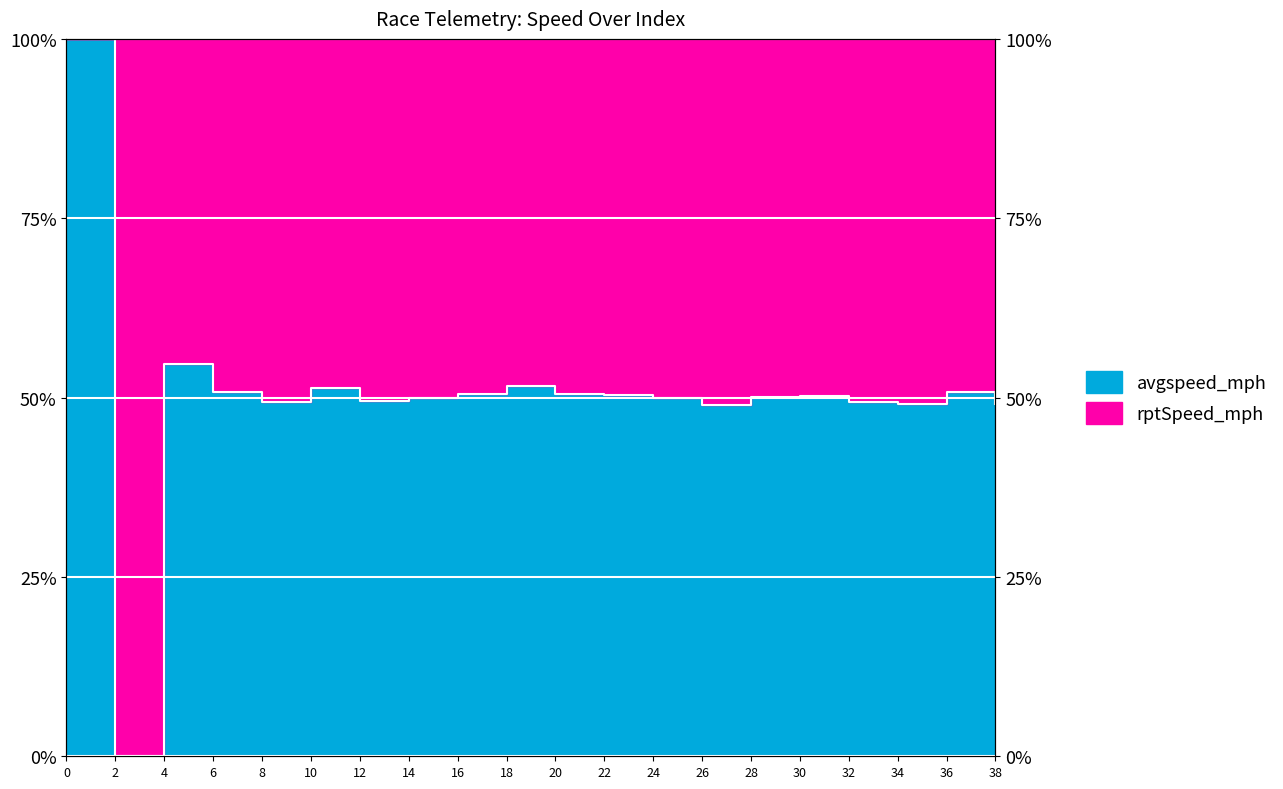

Between 6 and 38, which is larger?

6